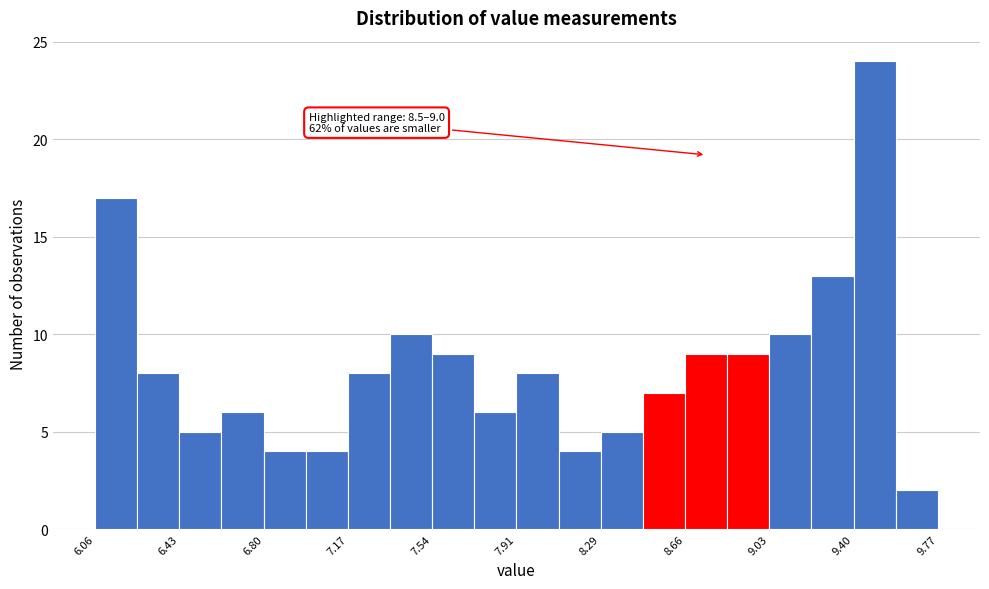

Read against the x-axis, roughly where is the centre of the tallest bar?

9.50